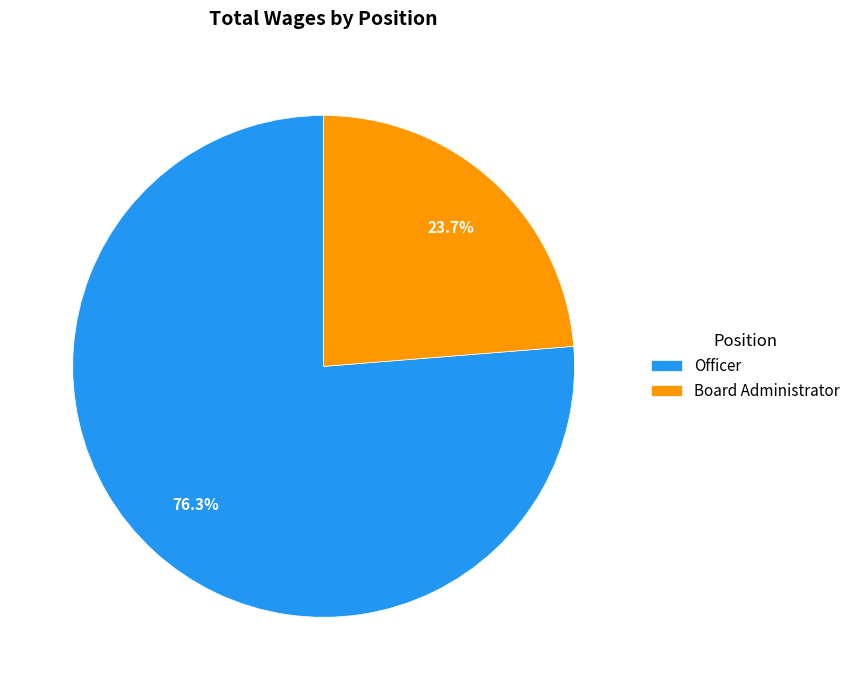

True or false: Officer accounts for 68% of the total.

False